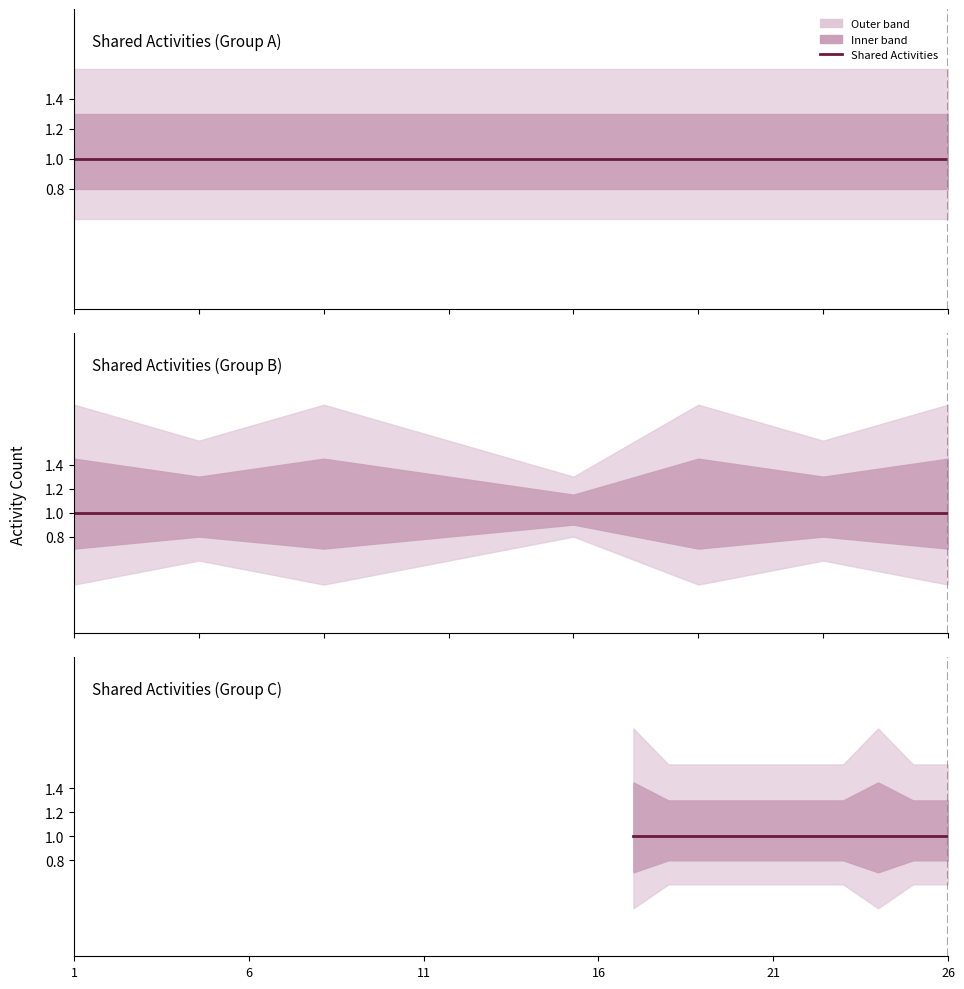

True or false: Similar Activities and Shared Activities intersect in this chart.

False